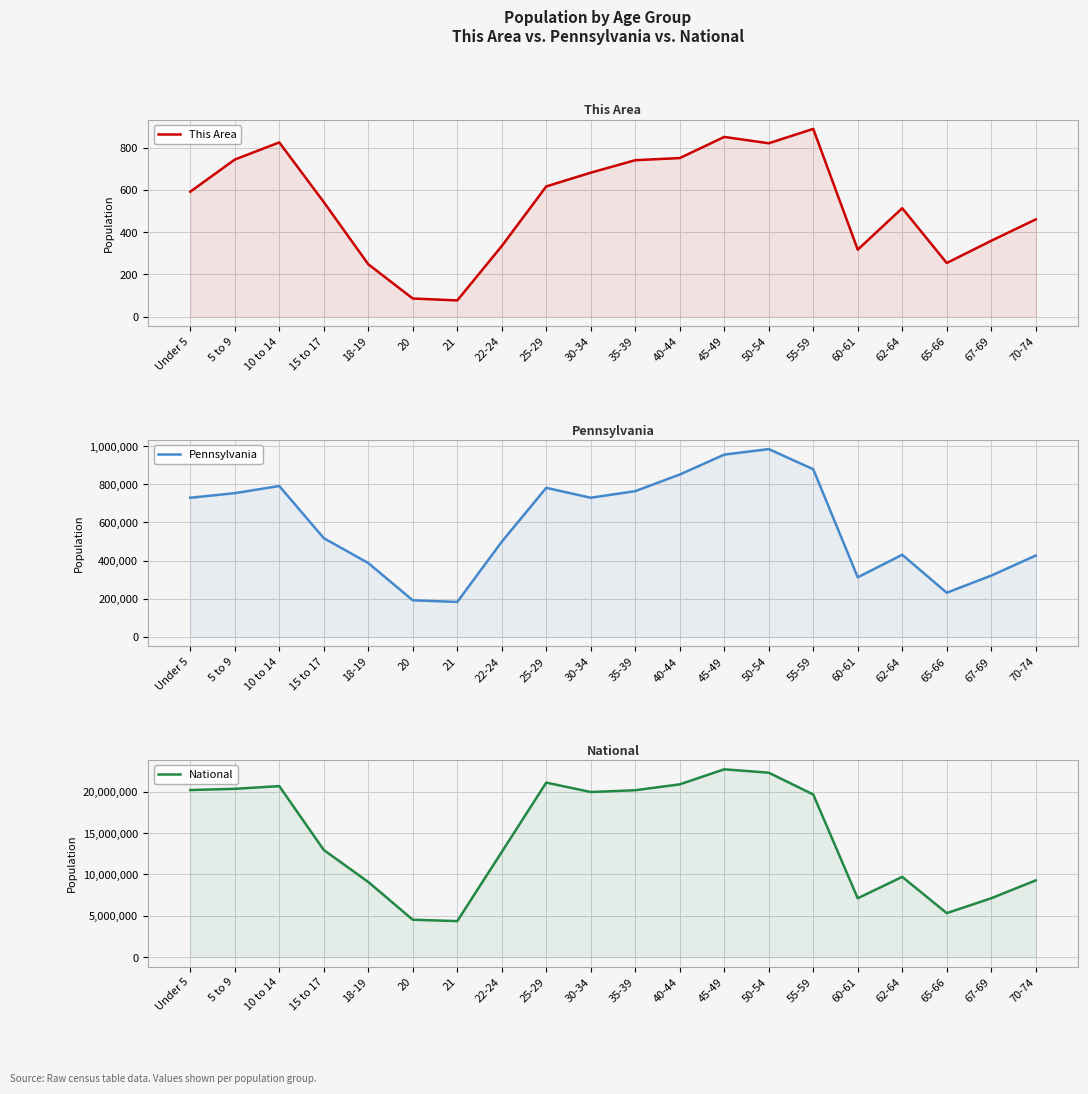

What is the sum of the National values at 15 to 17 and 62-64?

22658451